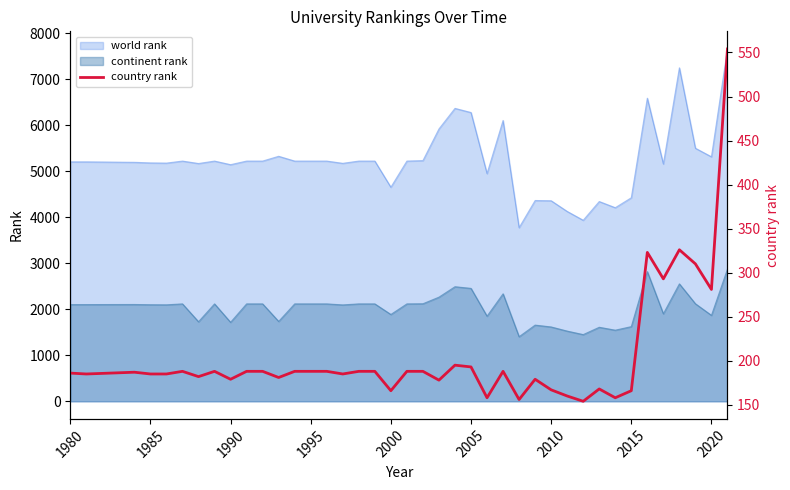

Is it true that continent rank equals 1886 at 2000?

True